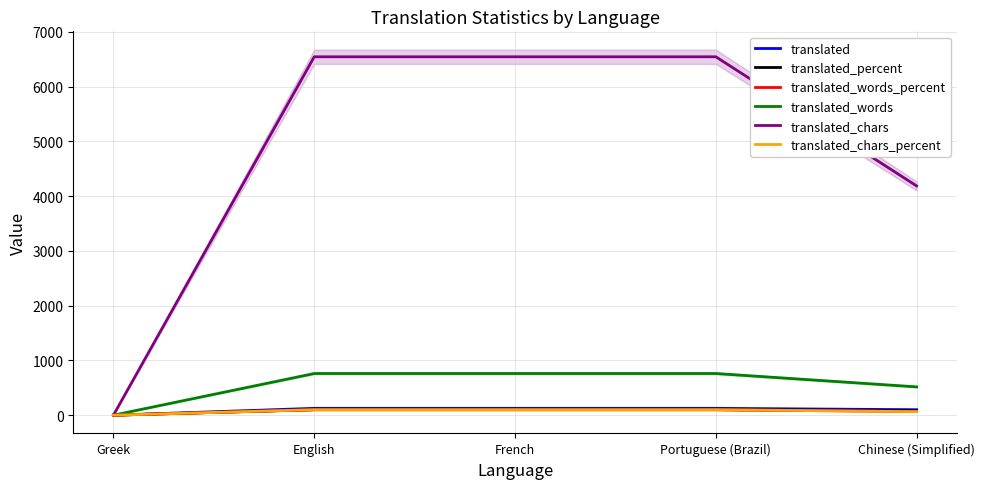

What is the sum of all translated_words values?

2800.0